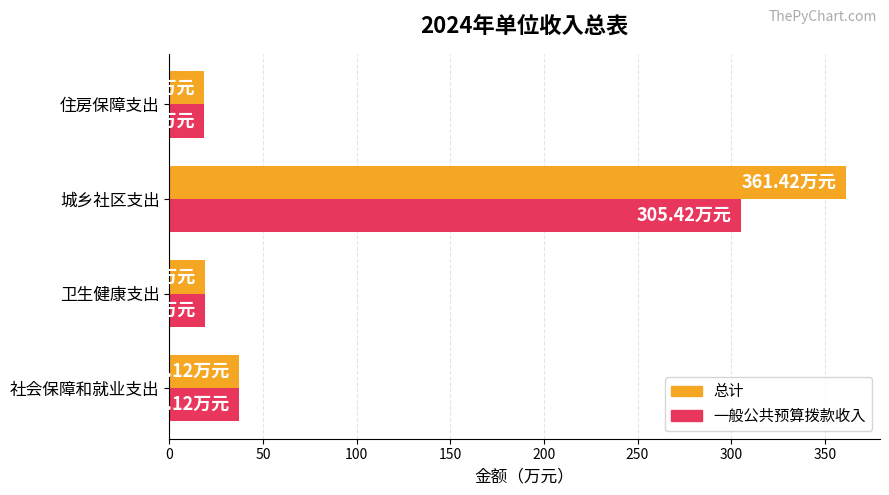

What is the difference between the second highest and minimum values in the 总计 series?

18.6